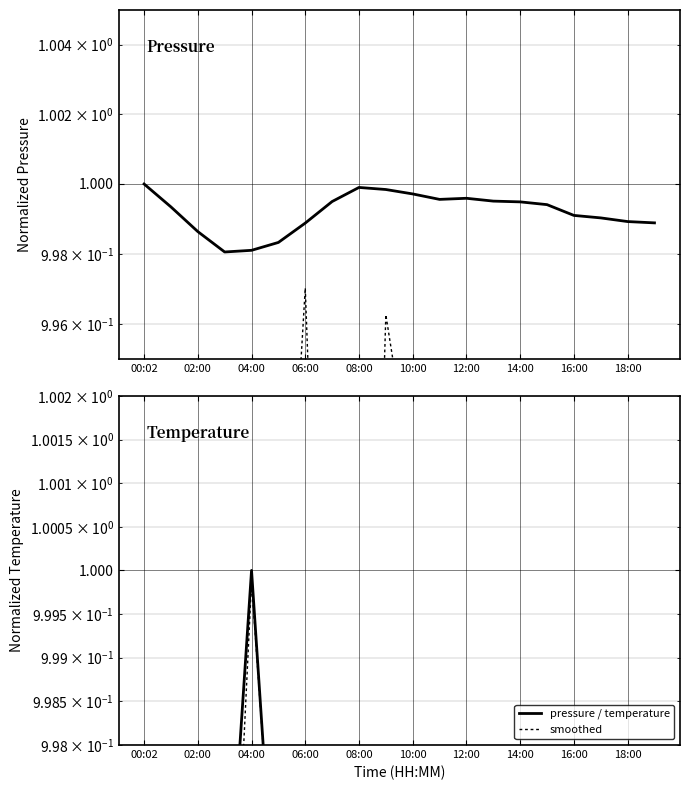

True or false: temperature has a value of 0.6 at 14:00.

False